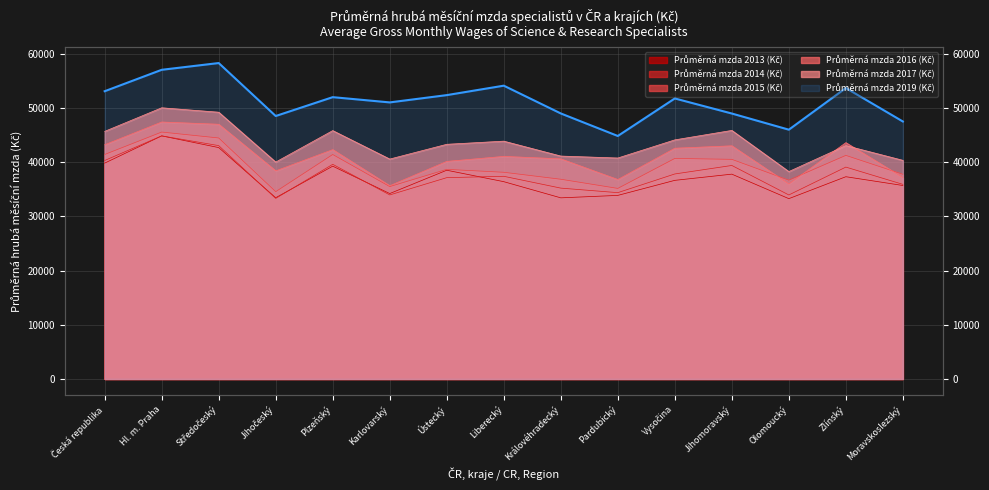

True or false: Průměrná mzda 2013 (Kč) has a value of 33863.0 at Pardubický.

True